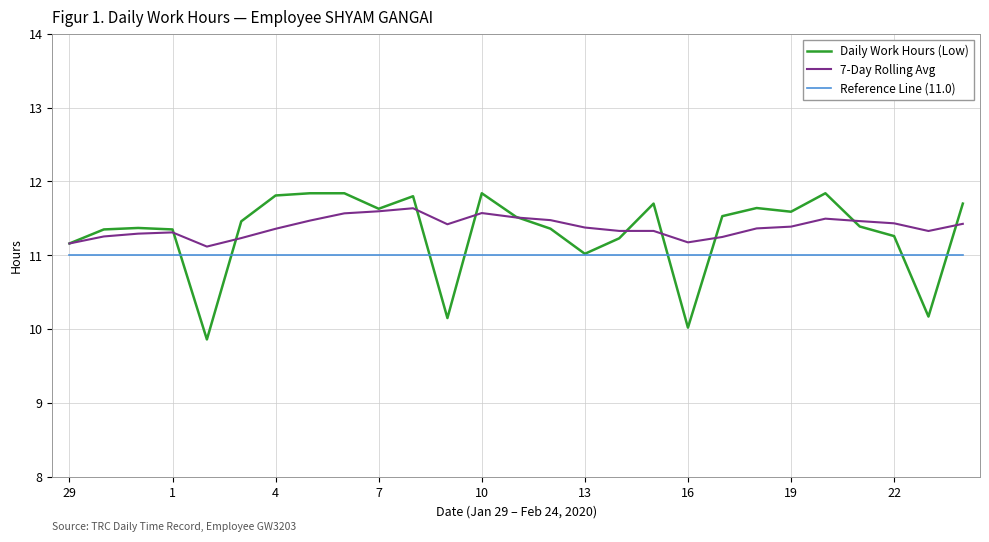

What is the lowest value of the 7-Day Rolling Avg series?

11.1